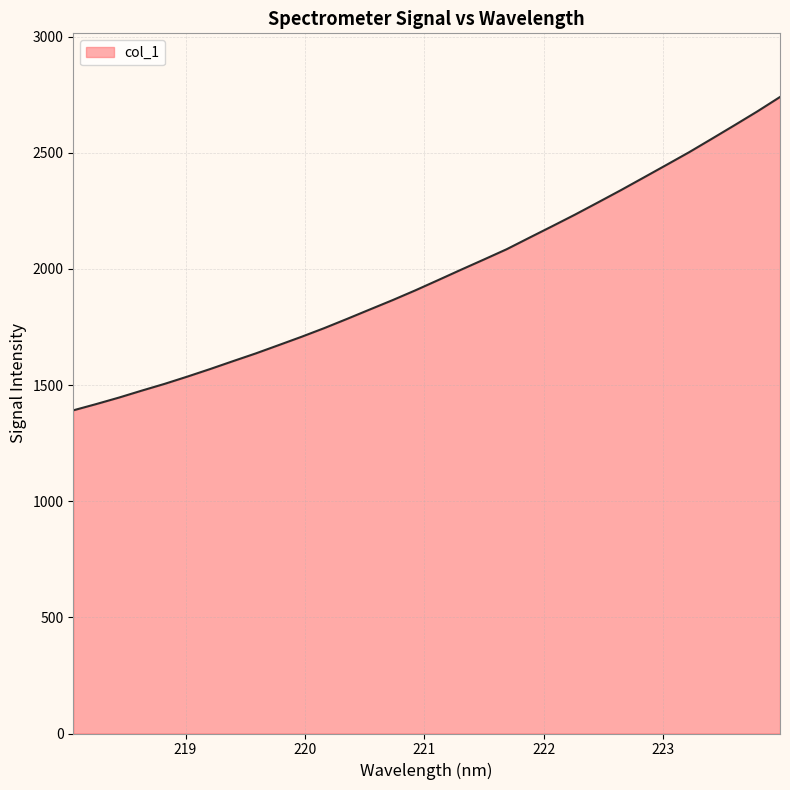

What is the greatest value displayed?

2740.3